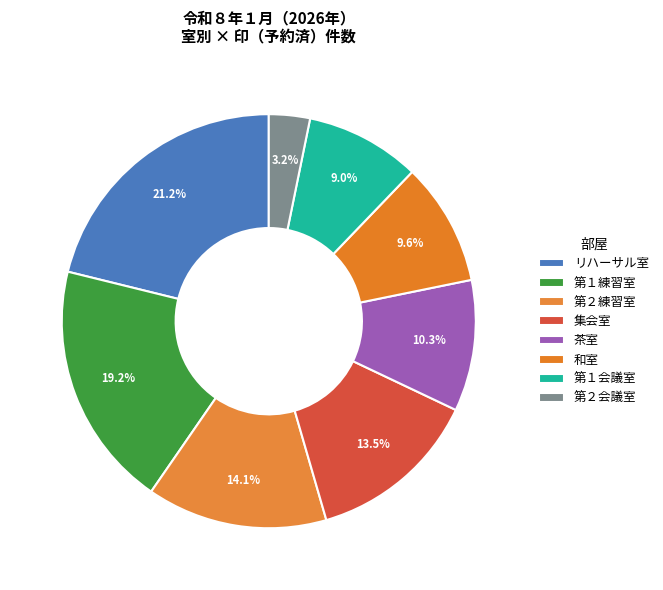

Is there a majority slice in this chart?

No